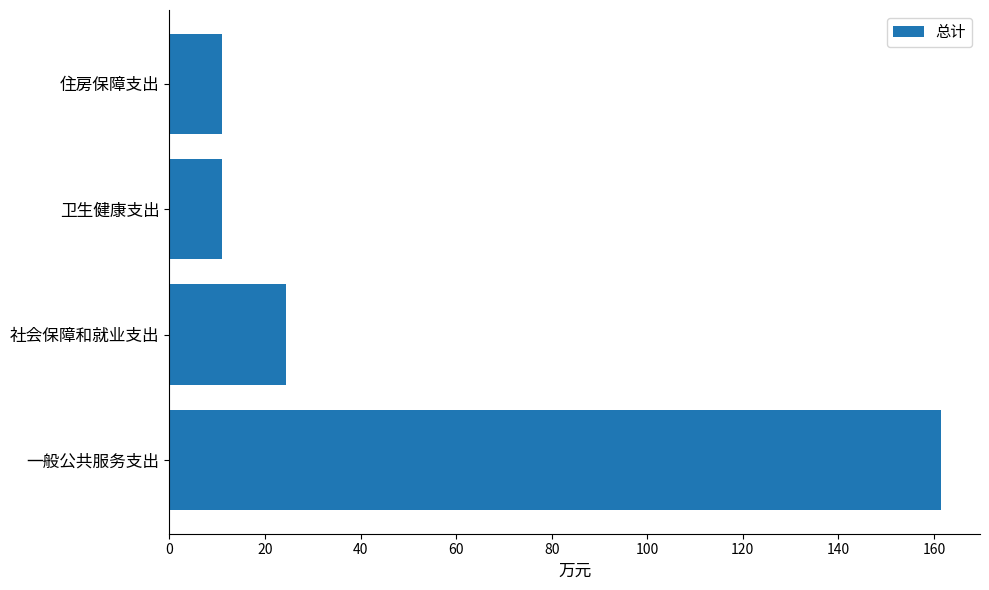

What is the ratio of the value at 住房保障支出 to the value at 卫生健康支出?

1.0